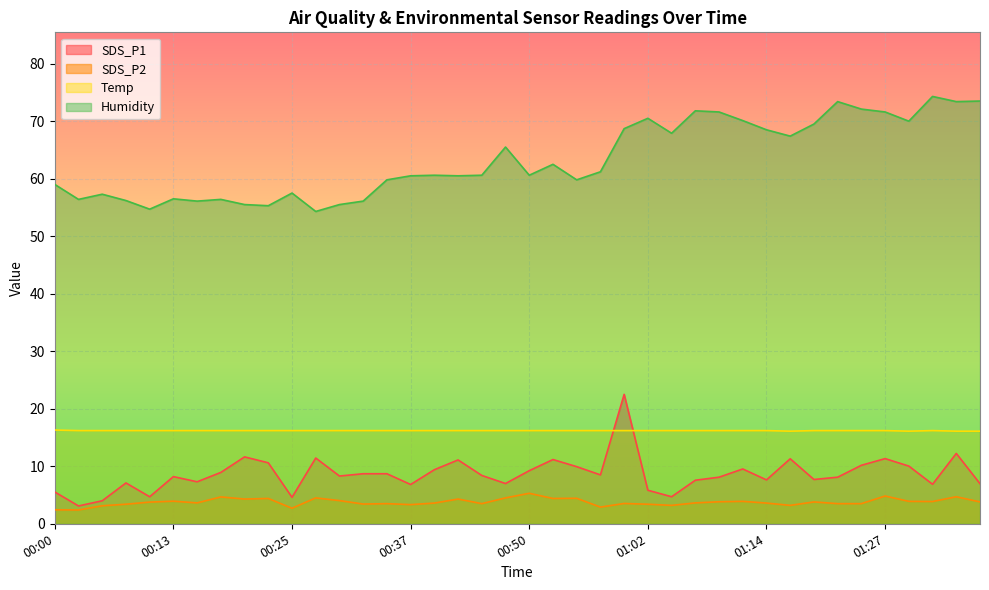

The Temp series shows 22.4 at 01:14. True or false?

False